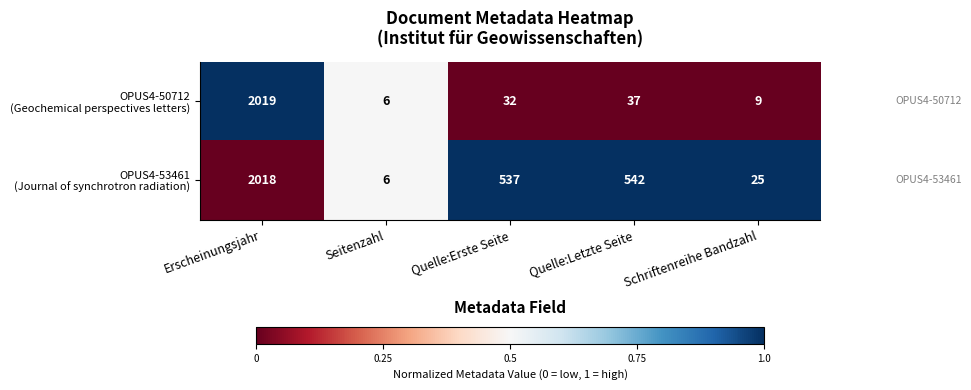

How many data points does each series have?

5